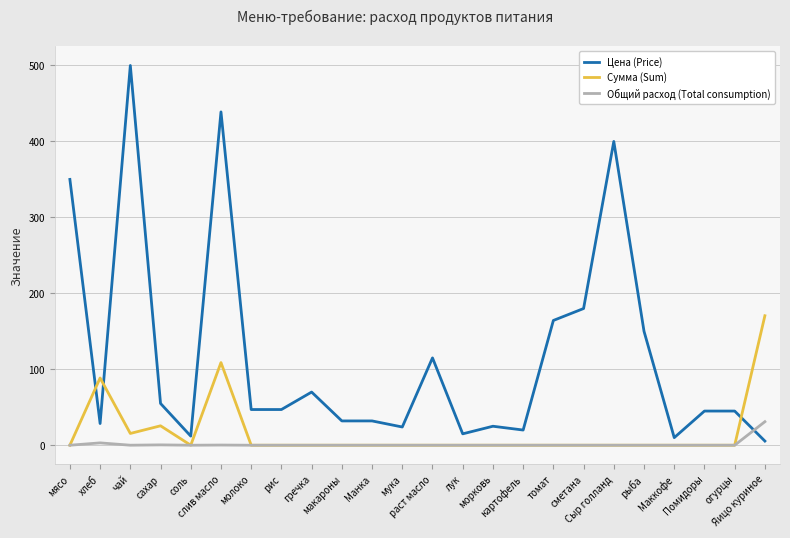

The value of Общий расход (Total consumption) at хлеб is 3.1. True or false?

True